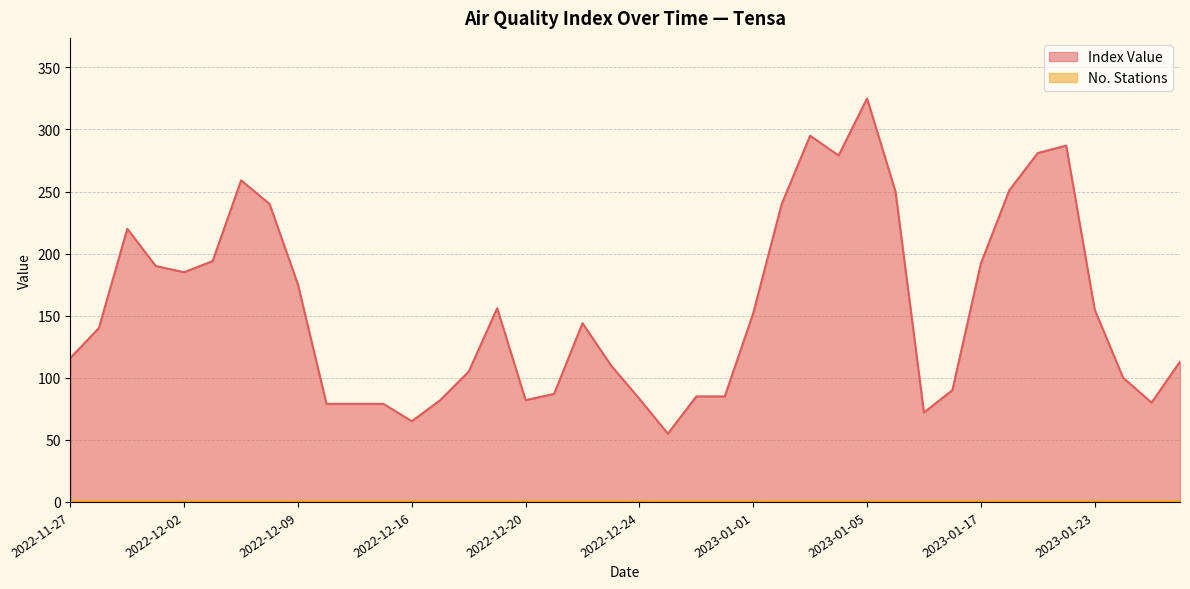

Where is the data nearest to the value 190?

2022-11-30